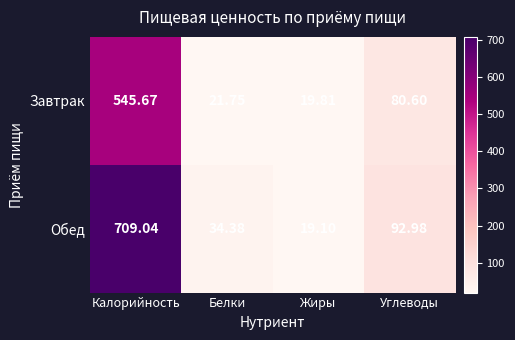

Which series has the largest range (max minus min)?

Обед